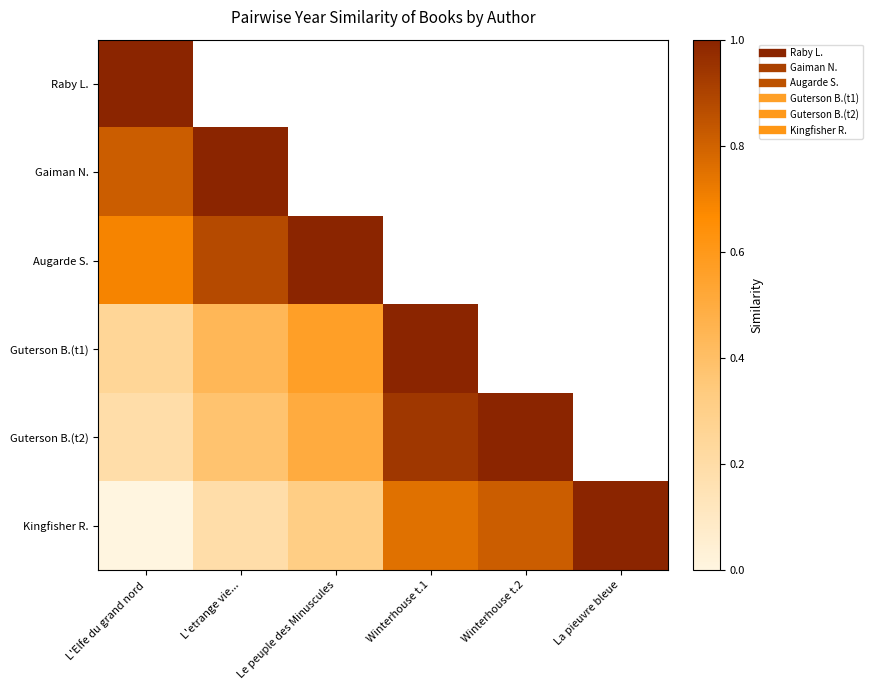

How many data points does each series have?

6